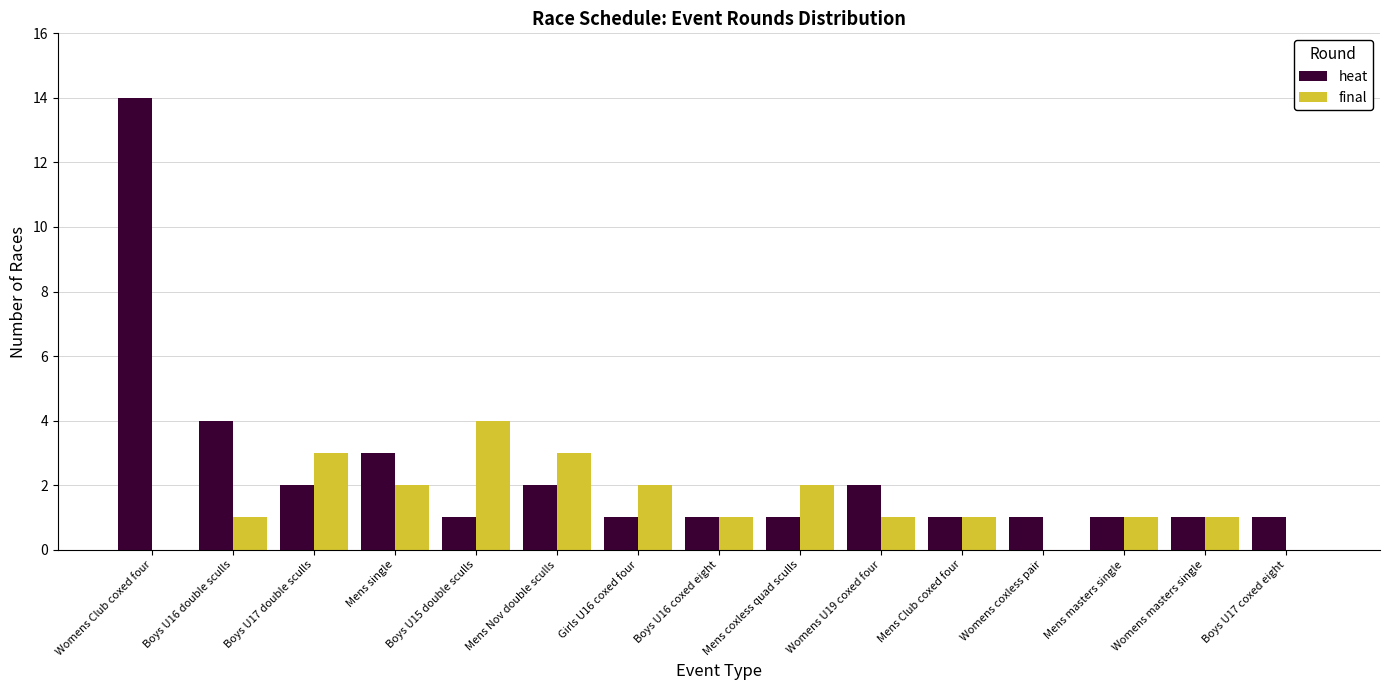

Which category has the highest value in the final series?

Boys U15 double sculls